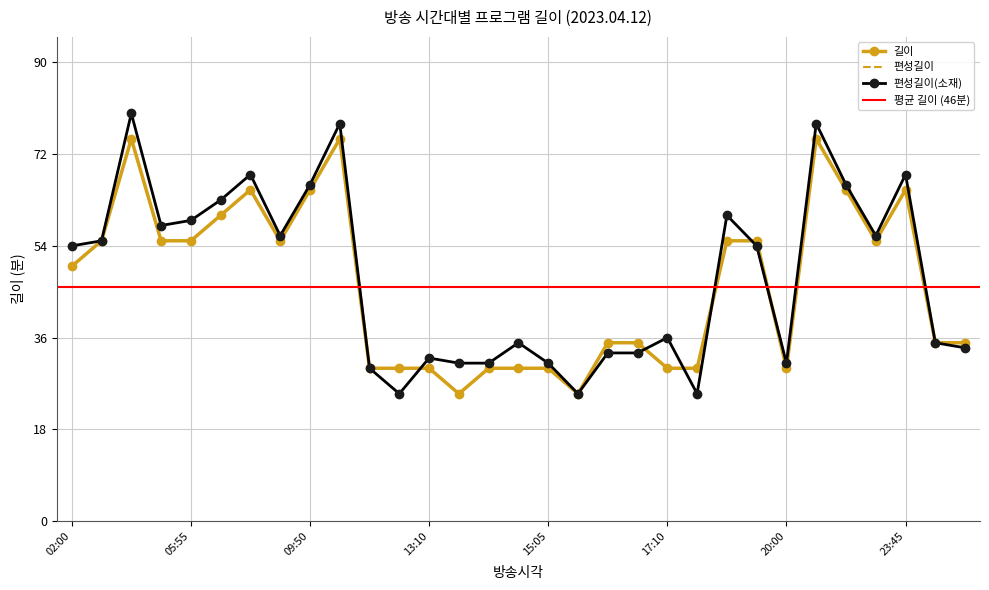

Where is the first local minimum for 편성길이(소재)?

05:00